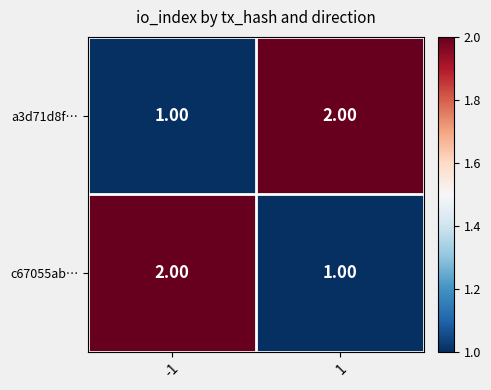

What is the difference between the highest and lowest values at 1?

1